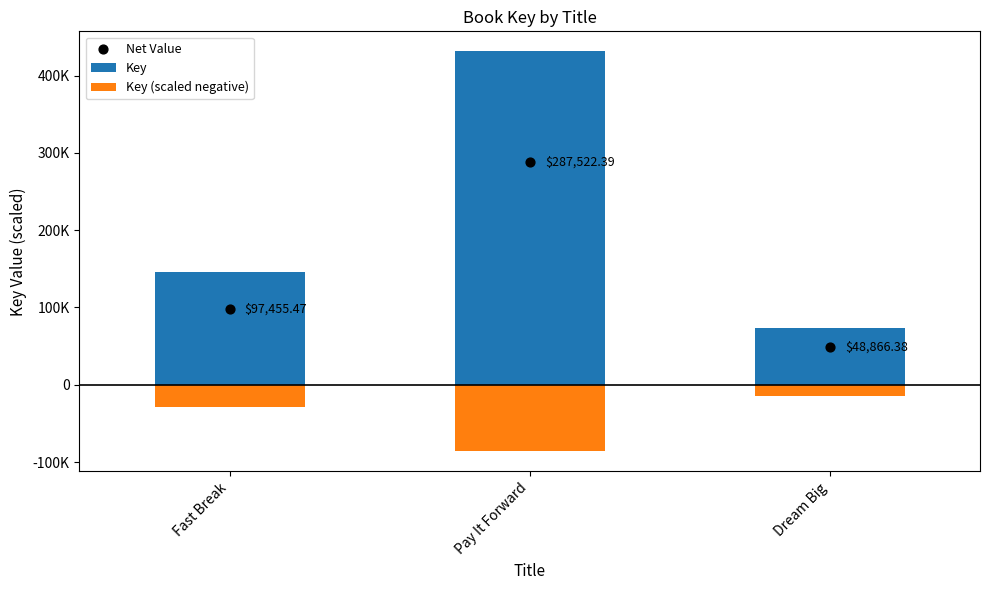

At how many categories does at least one series exceed 427726?

1